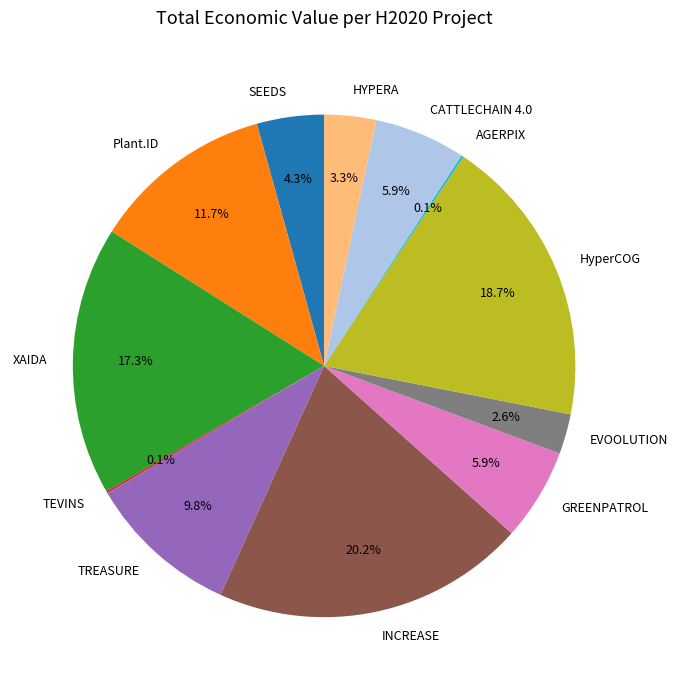

True or false: XAIDA accounts for 17% of the total.

True